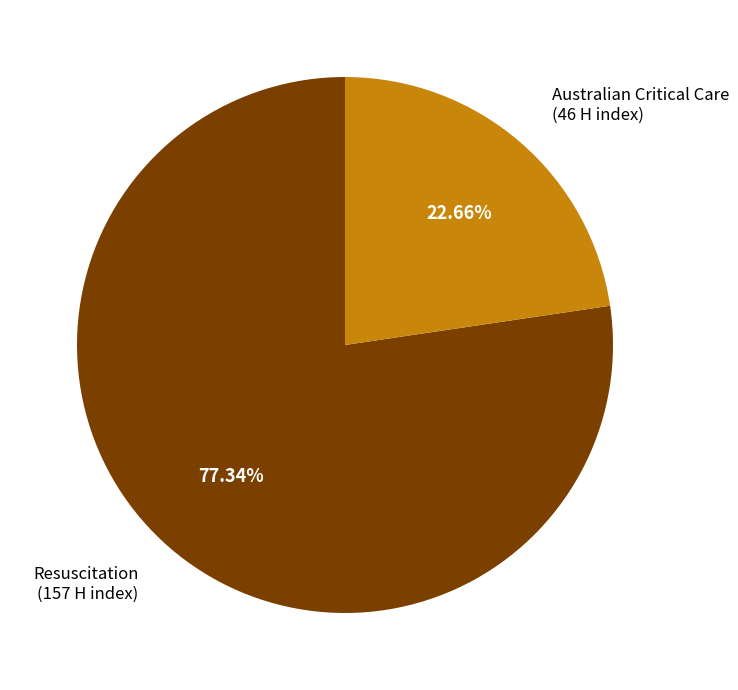

Is there any slice that represents more than half of the pie?

Yes